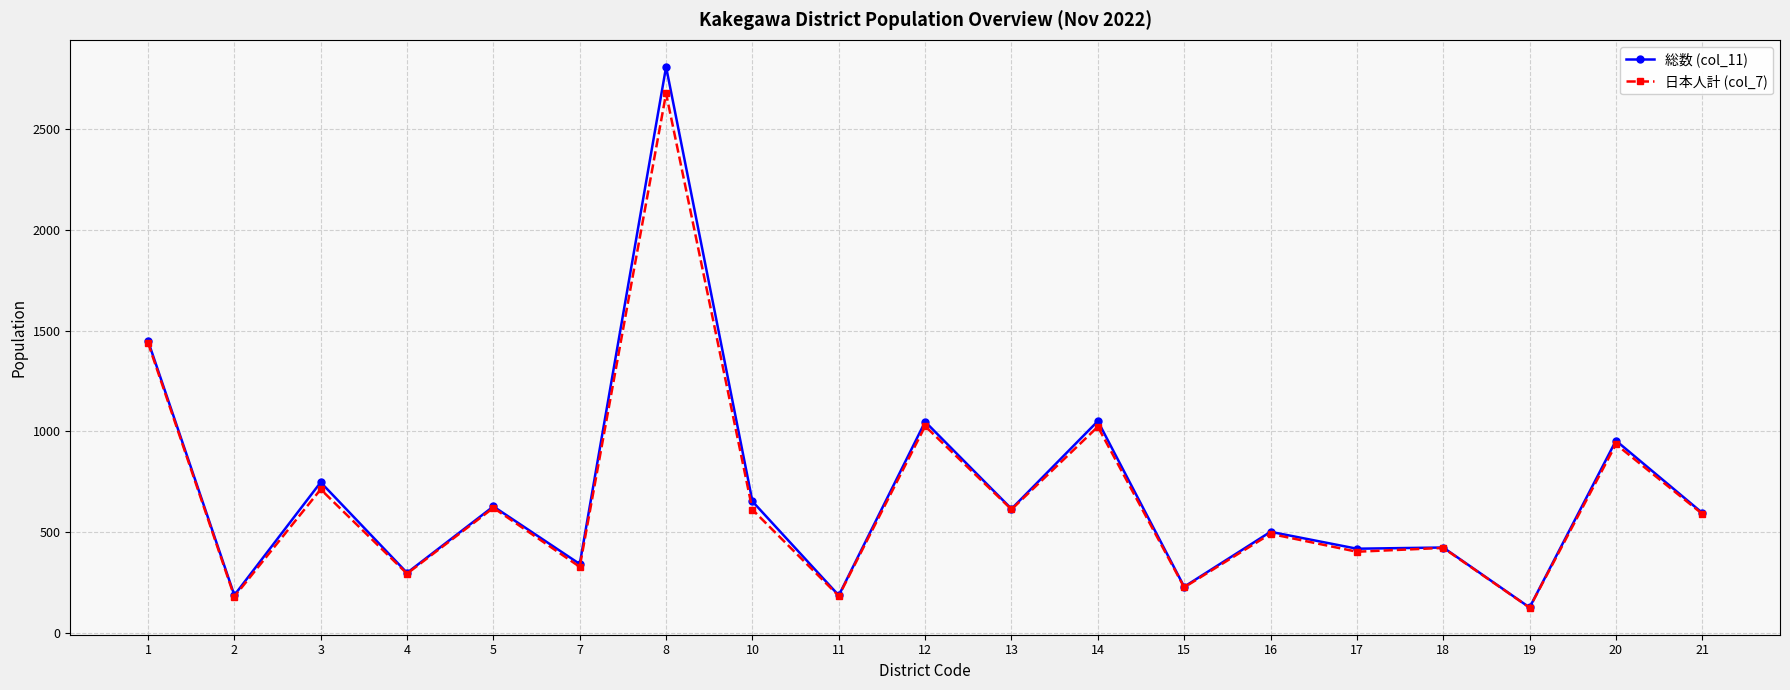

The value of 総数 (col_11) at 17 is 417. True or false?

True